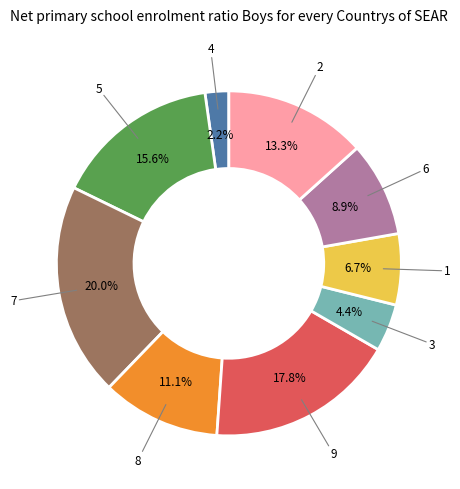

Does any single category account for the majority?

No